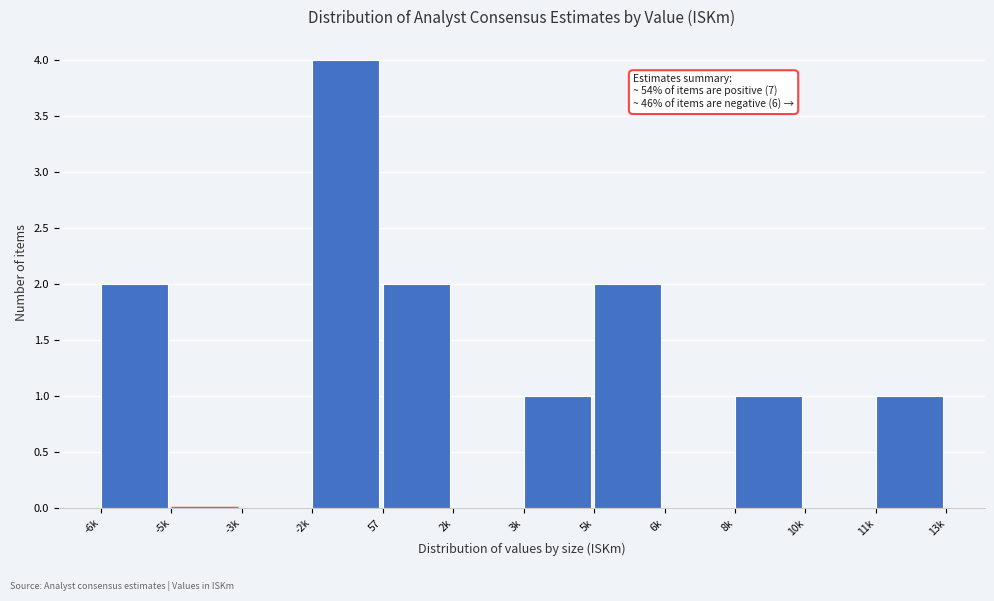

Reading left to right, extract all data points from this chart.

-6k=2	-5k=0	-3k=0	-2k=4	57=2	2k=0	3k=1	5k=2	6k=0	8k=1	10k=0	11k=1